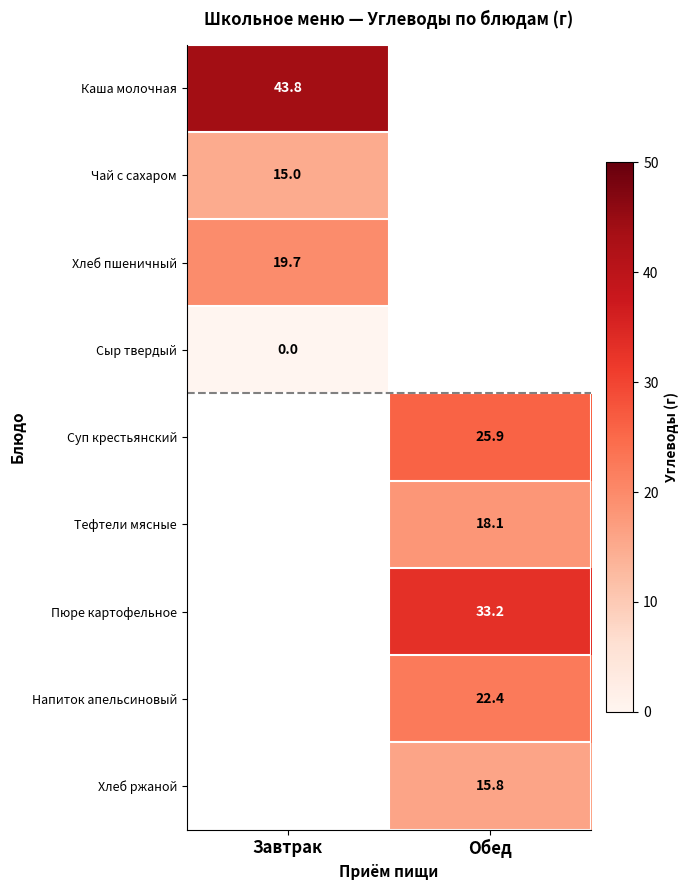

The value of Хлеб ржаной at Обед is 23.8. True or false?

False